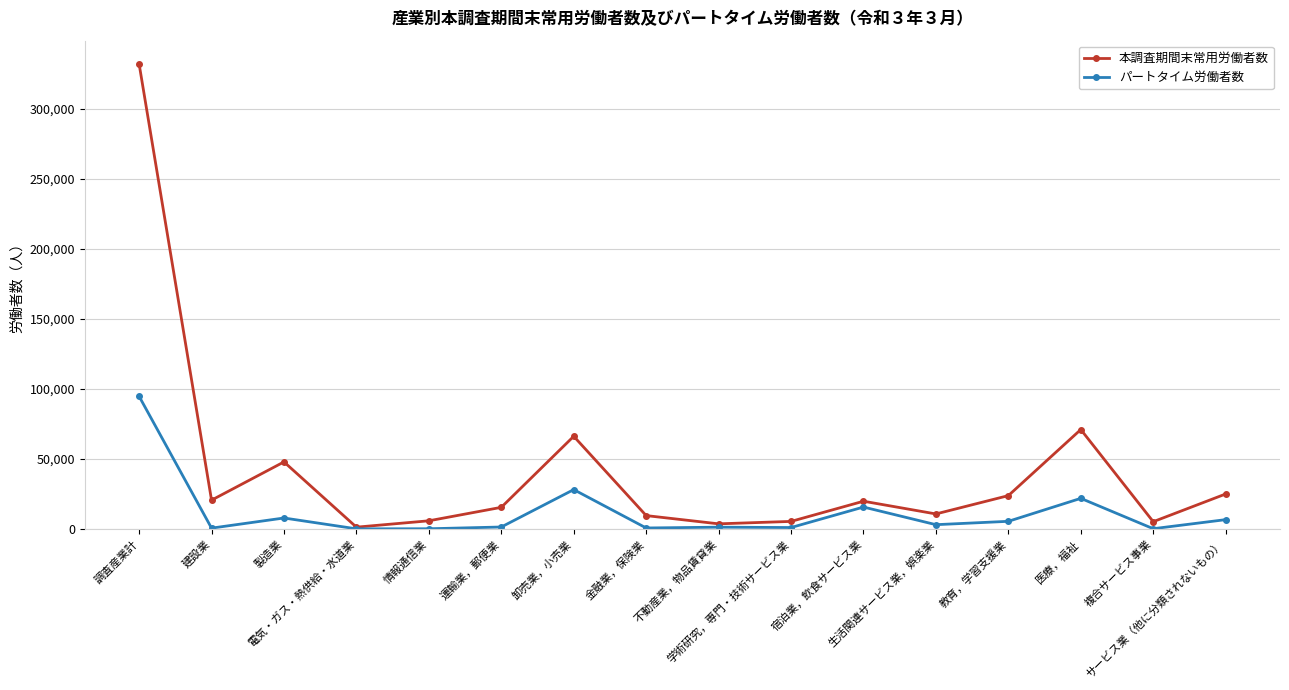

What is the difference between the maximum and minimum values in the パートタイム労働者数 series?

94589